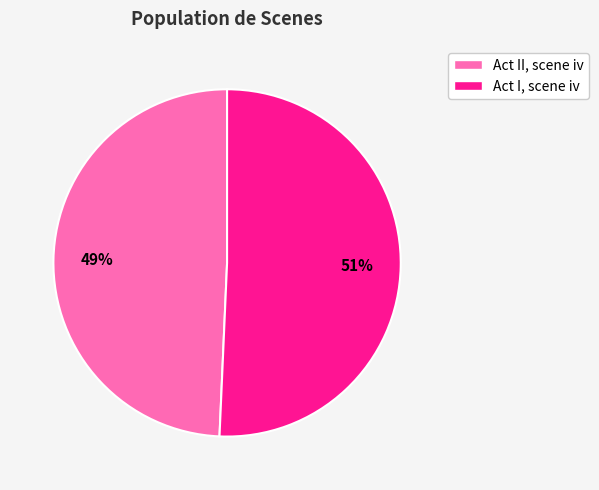

Does any single category account for the majority?

Yes